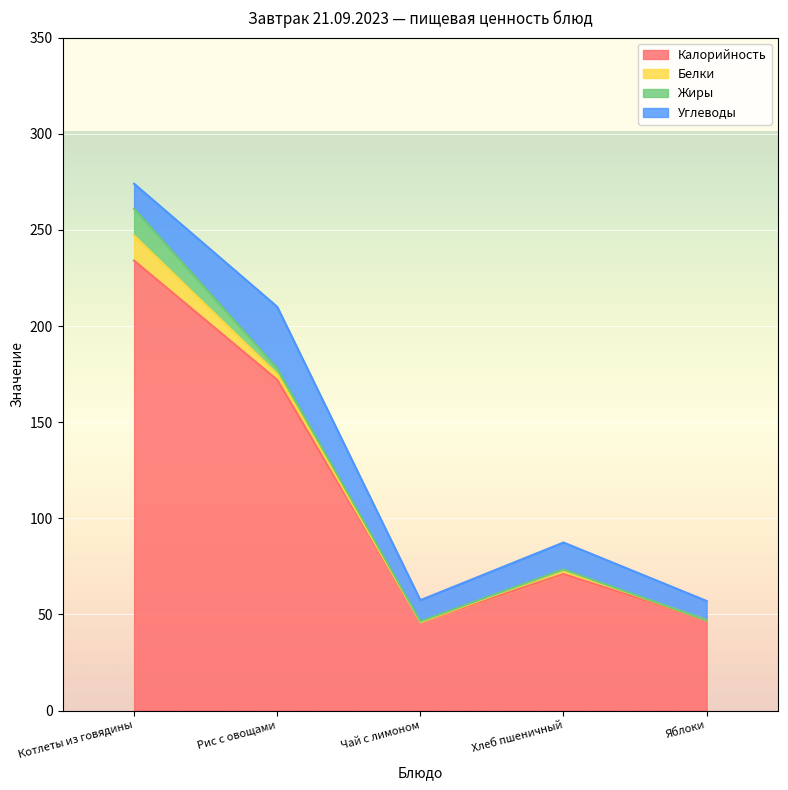

What is the difference between the second highest and second lowest values in the Белки series?

3.0